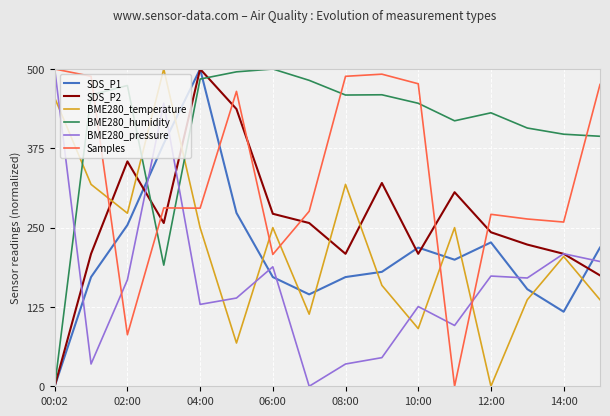

What are all the series names shown in the legend?

SDS_P1, SDS_P2, BME280_temperature, BME280_humidity, BME280_pressure, Samples